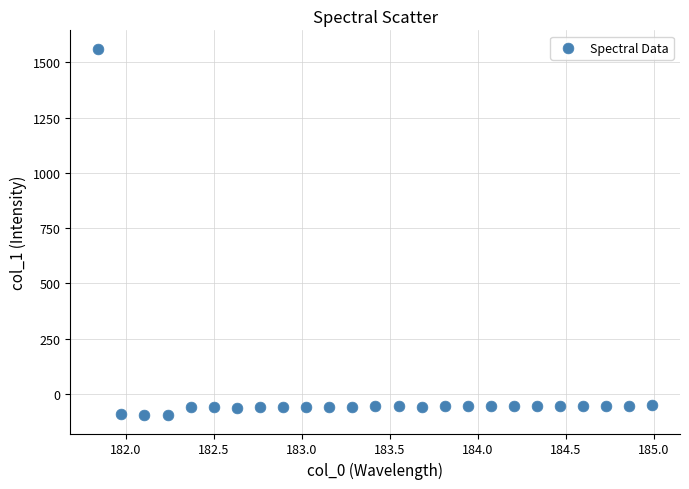

What is the range of Y values (max minus min)?

1657.6